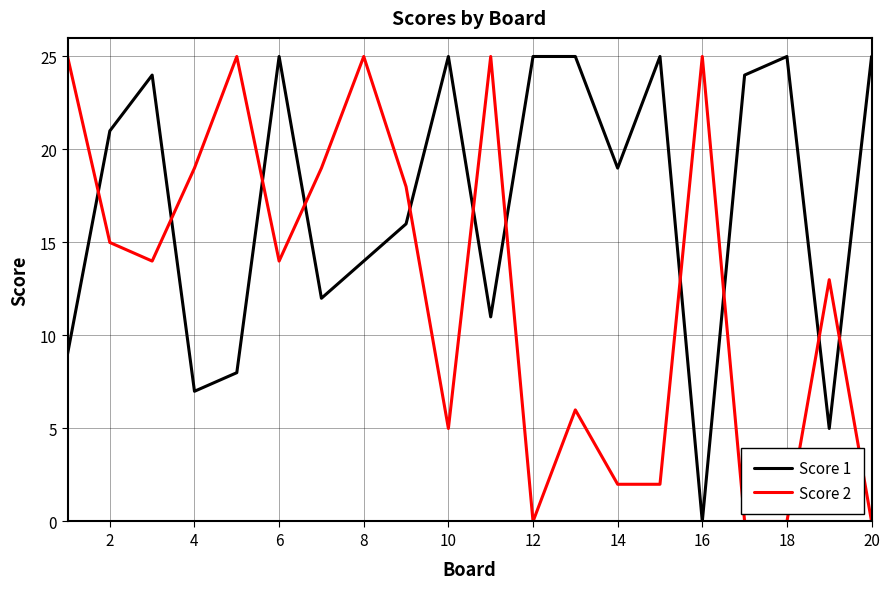

True or false: Score 1 and Score 2 cross at least once.

True